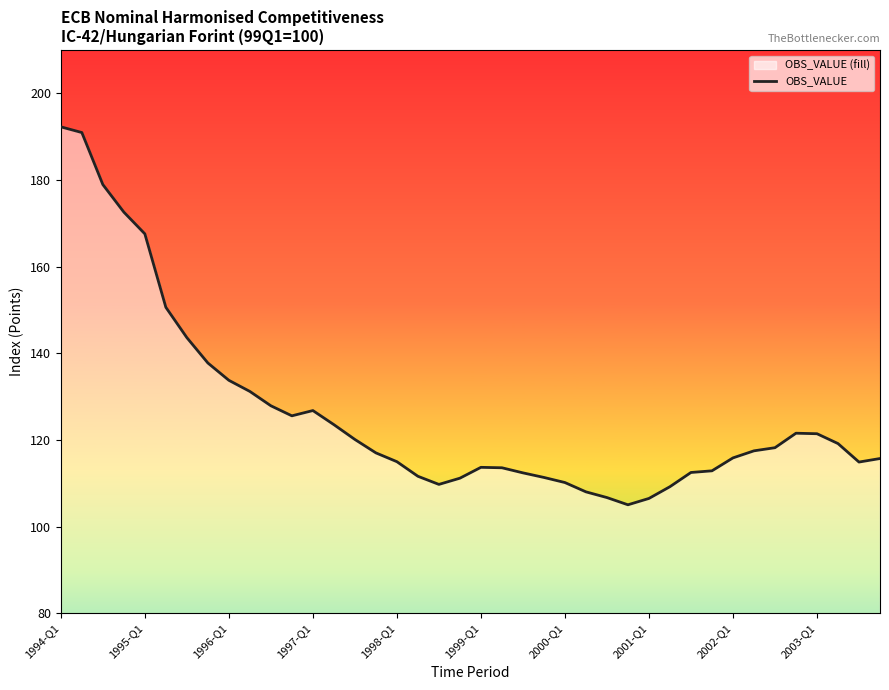

Reading left to right, transcribe all the data shown in this chart.

192.3	190.9	178.9	172.6	167.6	150.6	143.6	137.8	133.8	131.2	127.9	125.6	126.8	123.5	120.1	117.0	115.0	111.6	109.7	111.2	113.7	113.6	112.4	111.3	110.2	108.0	106.7	105.0	106.5	109.2	112.5	112.9	115.9	117.5	118.2	121.6	121.4	119.2	114.9	115.7